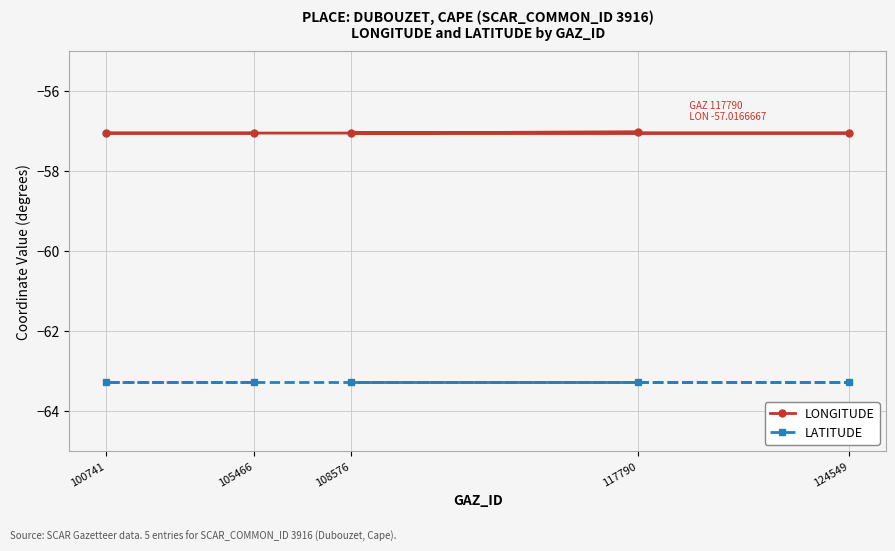

What is the sum of the LATITUDE values at 117790 and 124549?

-126.5